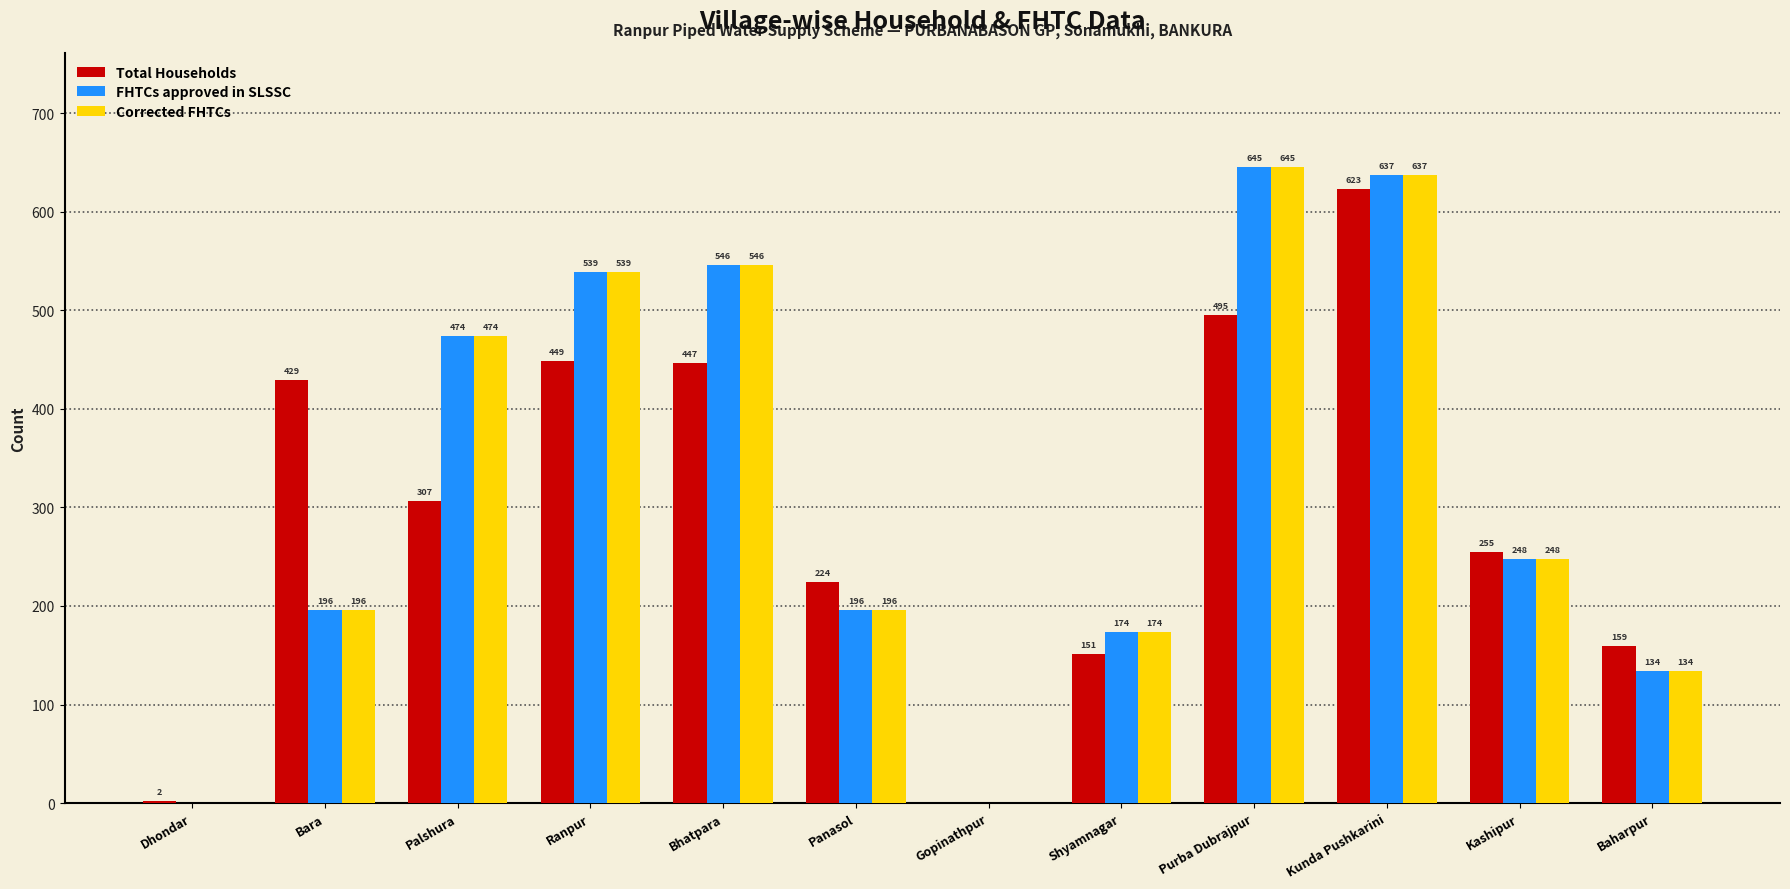

What is the total value across all series at Bhatpara?

1539